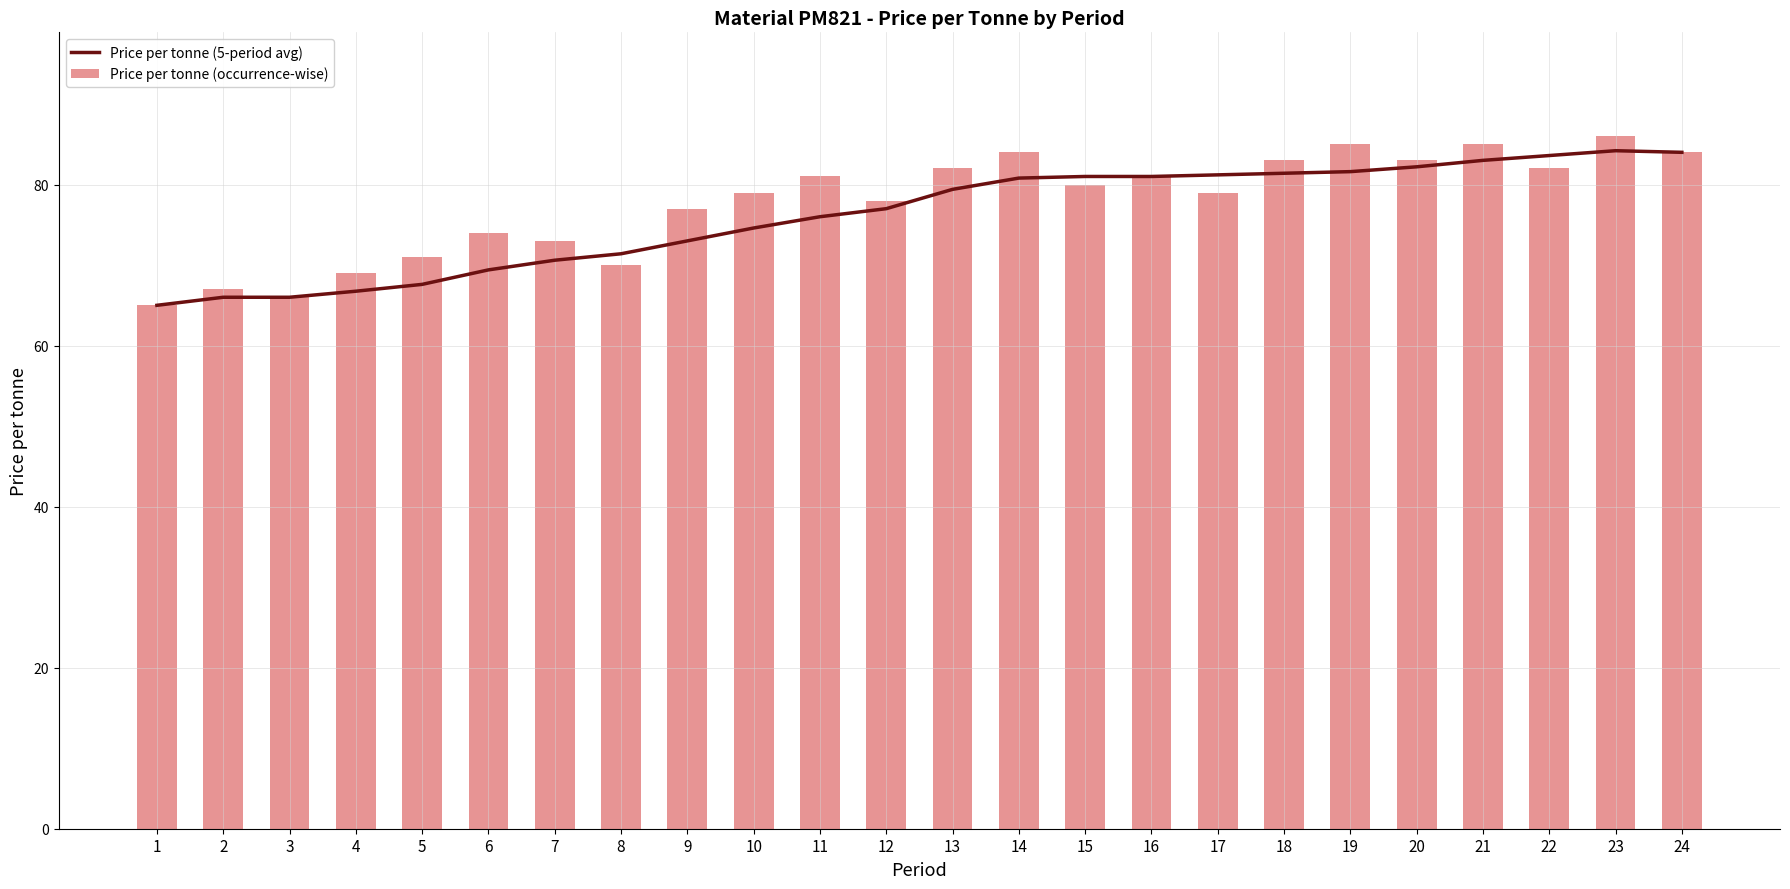

What is the minimum value for Price per tonne (5-period avg)?

65.0